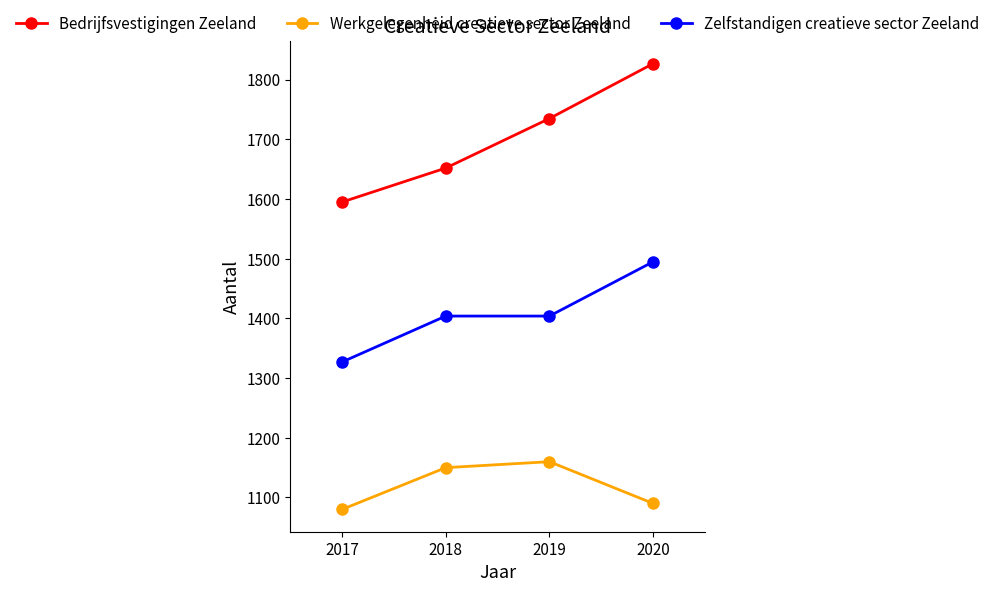

How many distinct data groups are displayed?

3